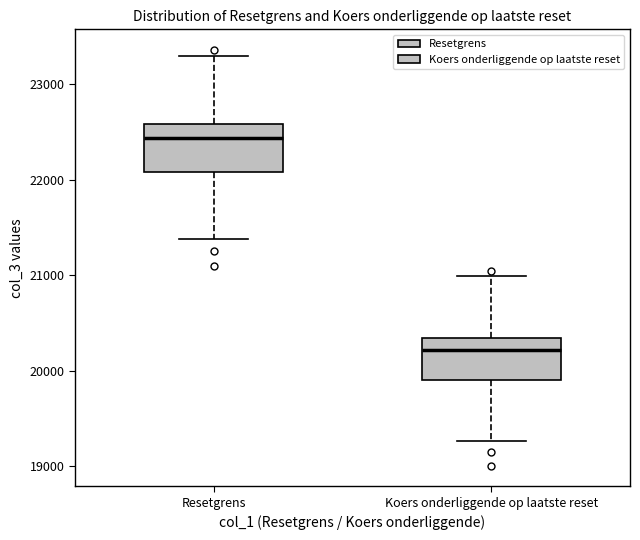

Reading left to right, transcribe this box plot: for each box, give where its median line is, the range the box spans, and where its two whiskers end, as read against the y-axis. The values are not printed on the chart, so give them approximately, as read against the axis.

Resetgrens: median 22400, box 22100 to 22600, whiskers 21400 to 23300
Koers onderliggende op laatste reset: median 20200, box 19900 to 20300, whiskers 19300 to 21000